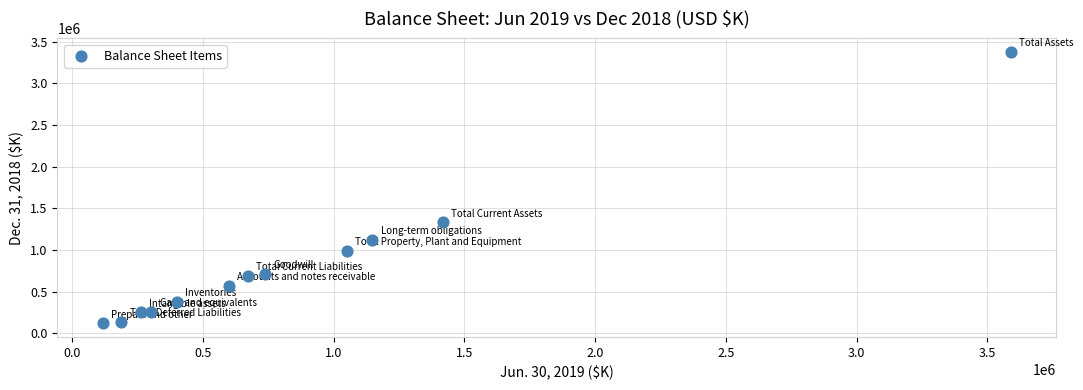

What Y value in the scatter plot is closest to 1747990?

1330808